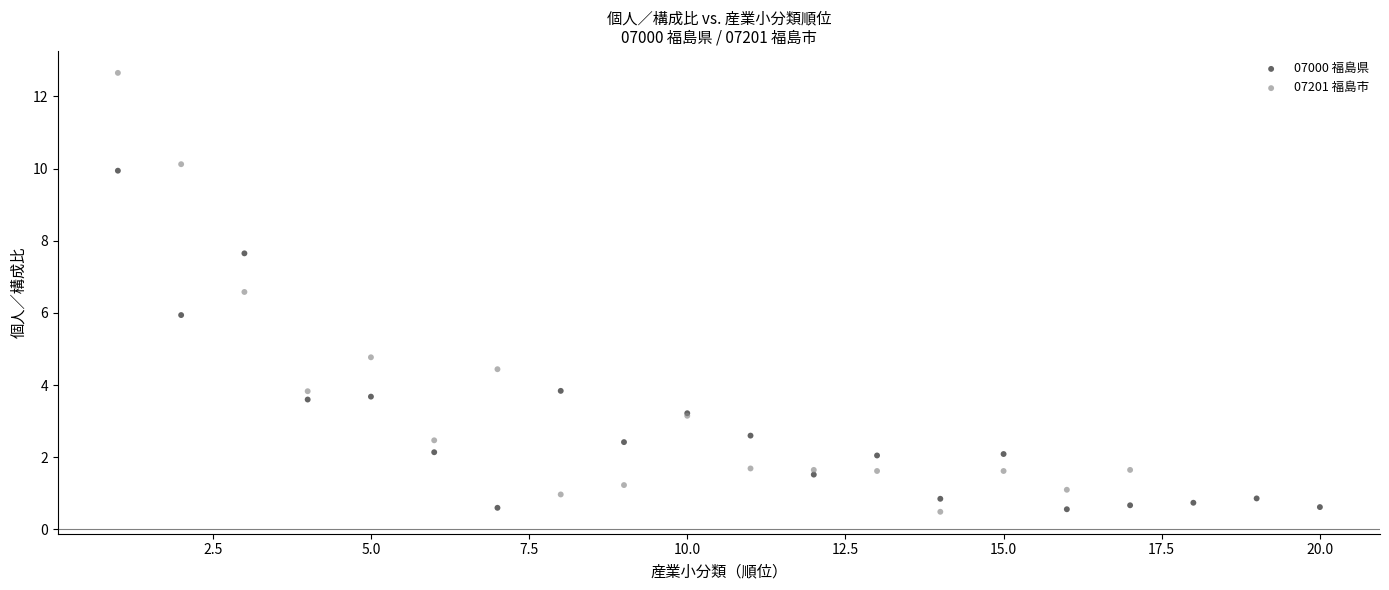

Which series reaches the maximum Y coordinate?

07201 福島市